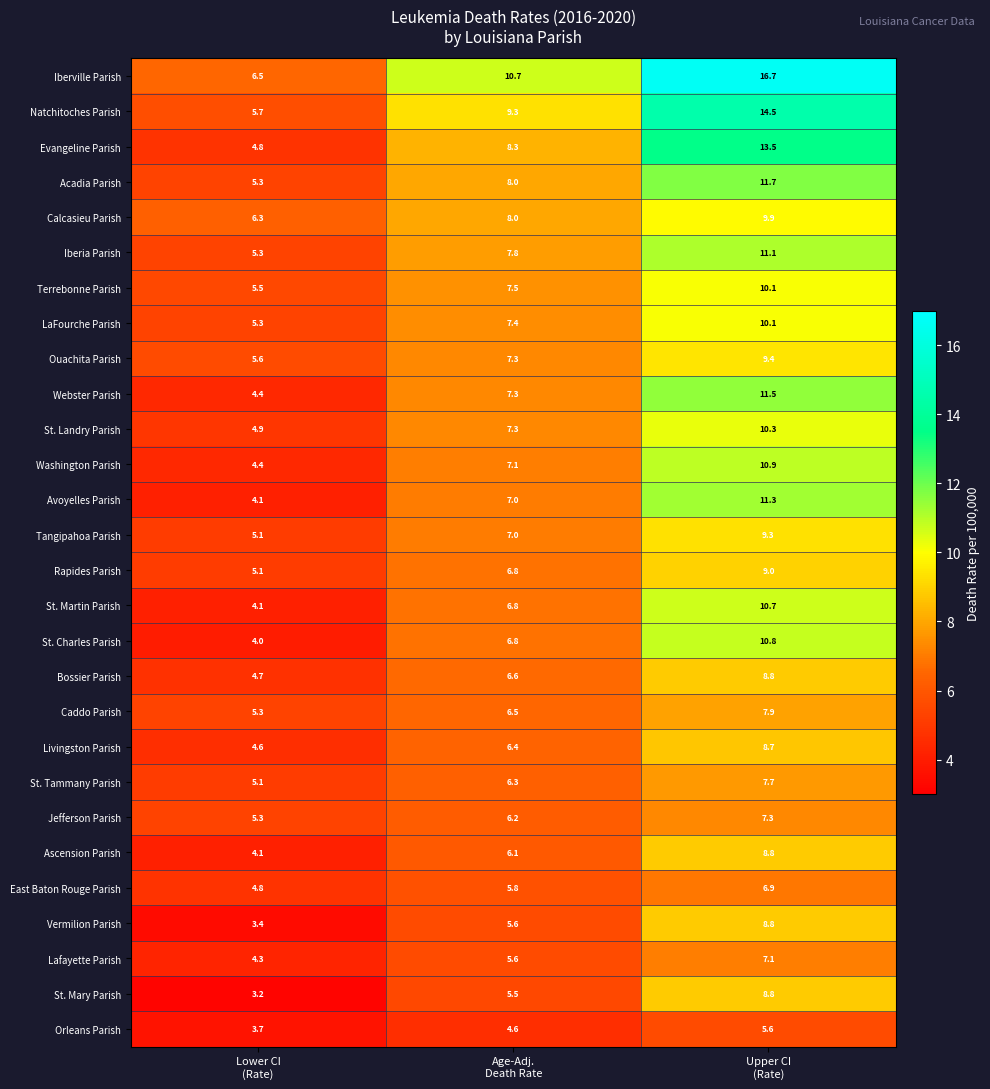

Which series has the largest total across all categories?

Iberville Parish